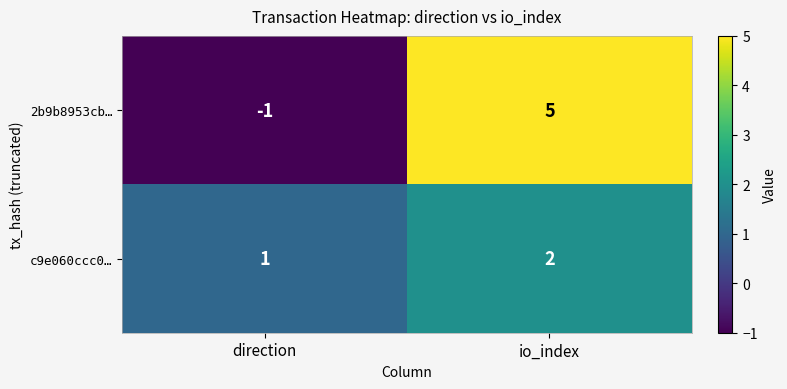

What is the sum of the 2b9b8953cb… values at direction and io_index?

4